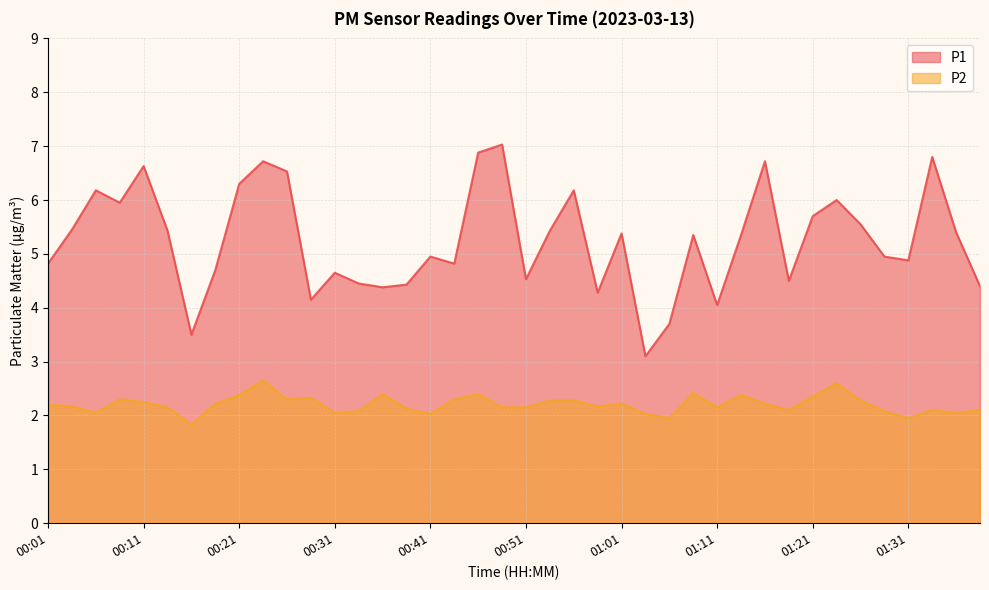

List the labels in order of P1 value, largest first.

00:48, 00:46, 01:33, 00:23, 01:16, 00:11, 00:26, 00:21, 00:06, 00:56, 01:23, 00:09, 01:21, 01:26, 00:04, 00:14, 00:53, 01:36, 01:01, 01:08, 01:13, 00:41, 01:28, 01:31, 00:01, 00:43, 00:19, 00:31, 00:51, 01:18, 00:34, 00:38, 01:38, 00:36, 00:58, 00:28, 01:11, 01:06, 00:16, 01:03